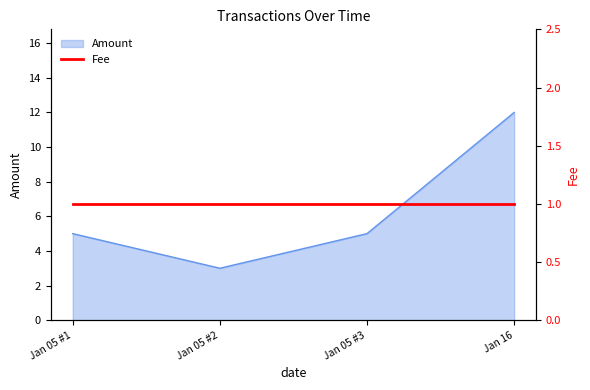

At which label does Amount reach its minimum?

Jan 05 #2